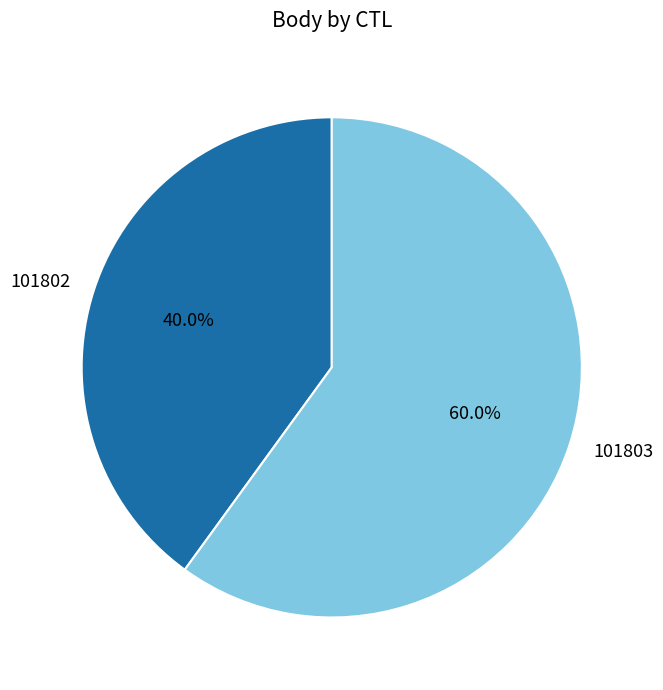

Rank the categories by value from lowest to highest.

101802, 101803